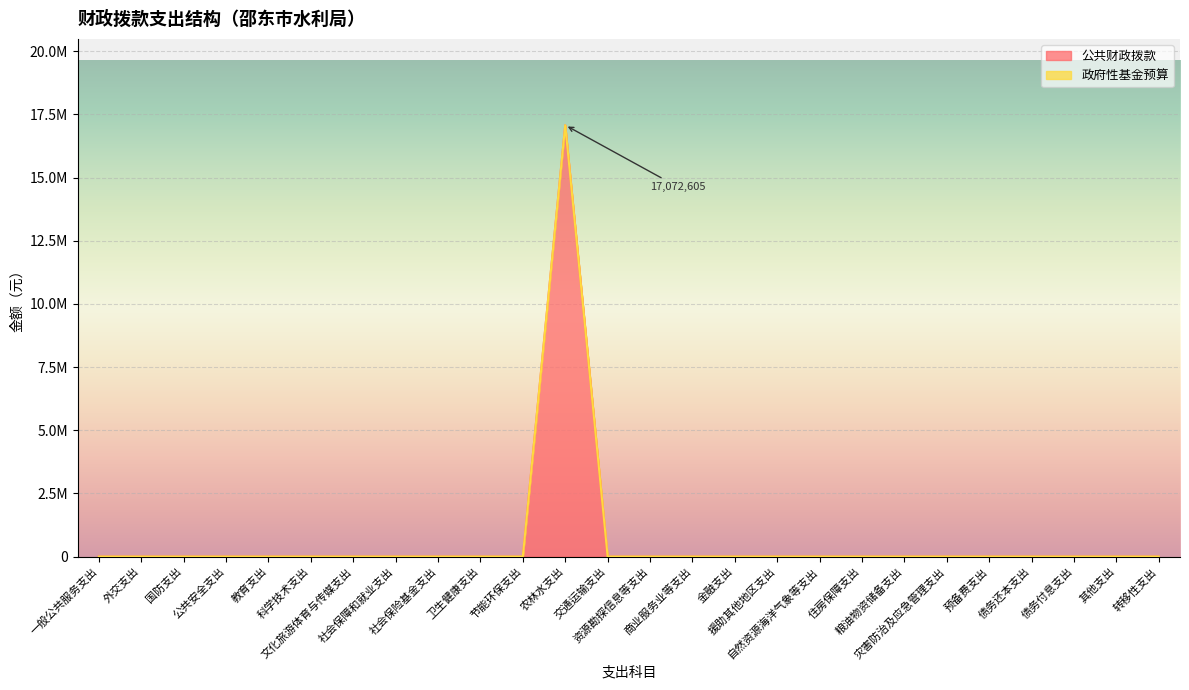

List the labels in order of value, smallest first.

一般公共服务支出, 外交支出, 国防支出, 公共安全支出, 教育支出, 科学技术支出, 文化旅游体育与传媒支出, 社会保障和就业支出, 社会保险基金支出, 卫生健康支出, 节能环保支出, 交通运输支出, 资源勘探信息等支出, 商业服务业等支出, 金融支出, 援助其他地区支出, 自然资源海洋气象等支出, 住房保障支出, 粮油物资储备支出, 灾害防治及应急管理支出, 预备费支出, 债务还本支出, 债务付息支出, 其他支出, 转移性支出, 农林水支出